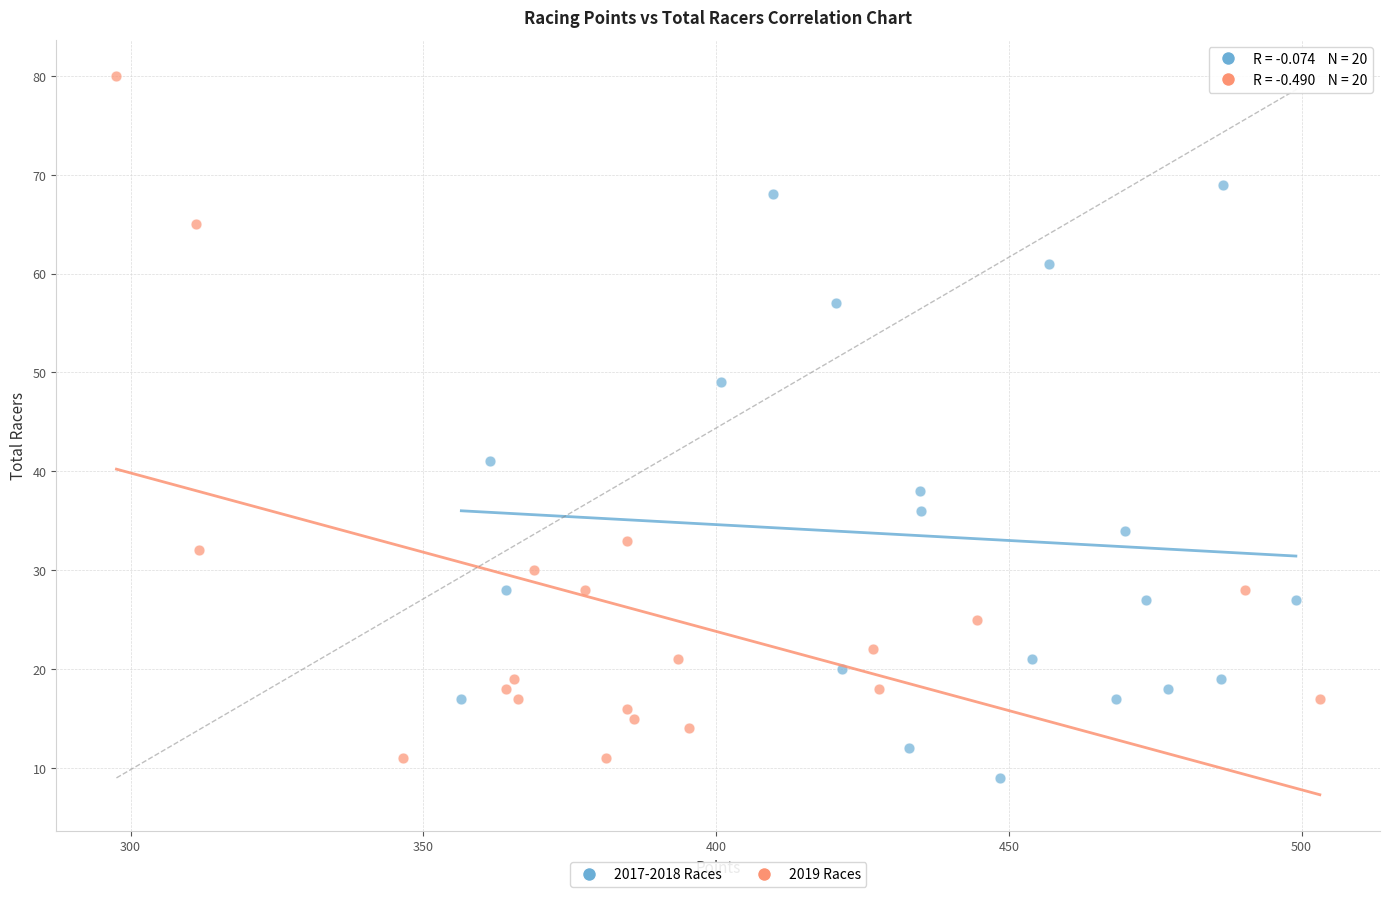

Which series contains the highest Y value?

2019 Races